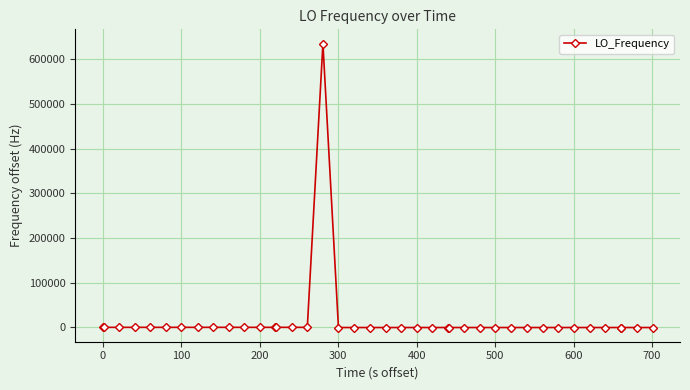

What is the maximum value shown in the chart?

635707.5